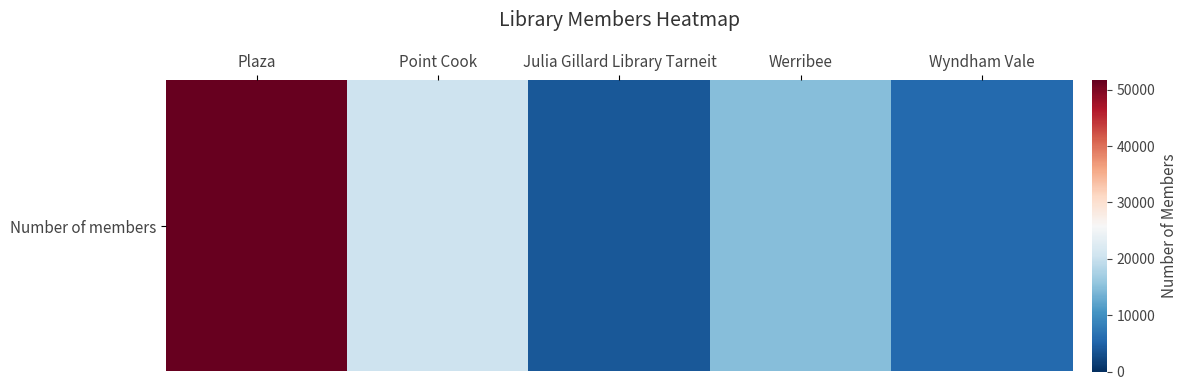

Between Werribee and Julia Gillard Library Tarneit, which is larger?

Werribee